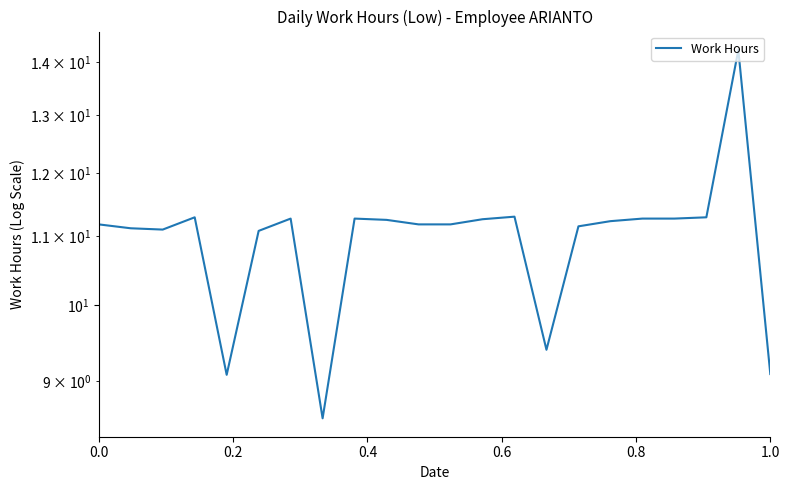

What is the value of the 17th point from the left?

11.2